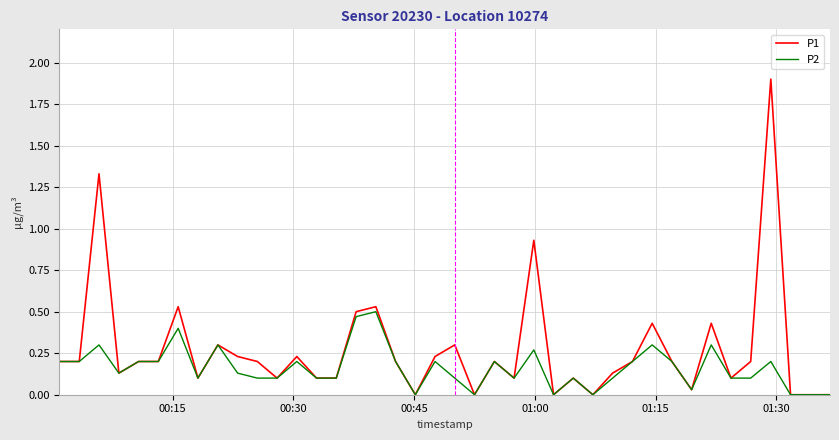

Which series has the largest total across all categories?

P1